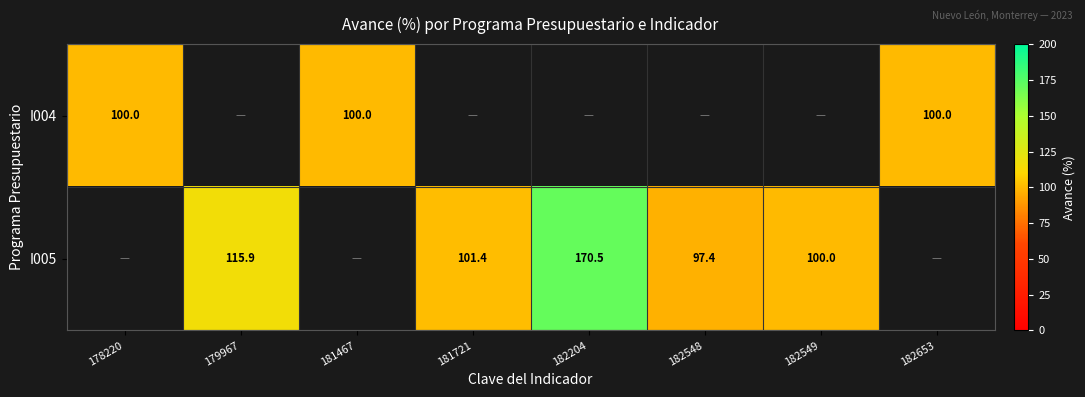

At how many categories does at least one series exceed 139?

1